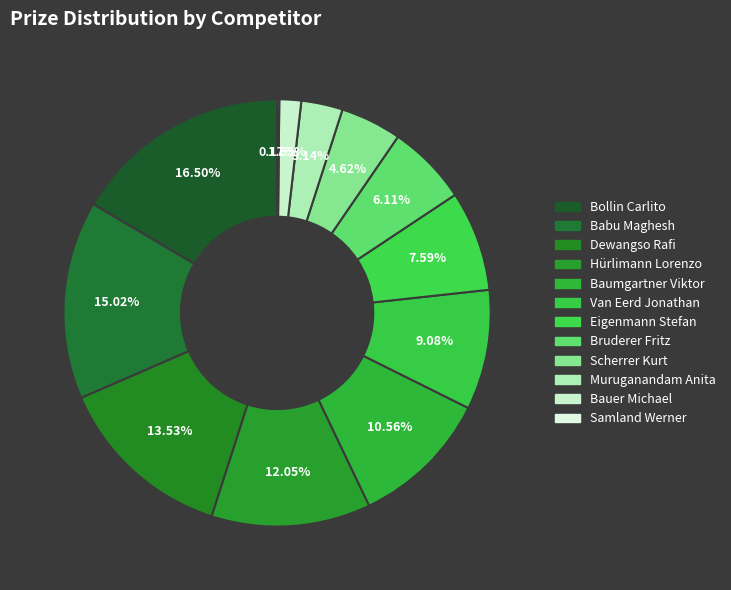

What percentage is the Scherrer Kurt slice, to the nearest percent?

5%